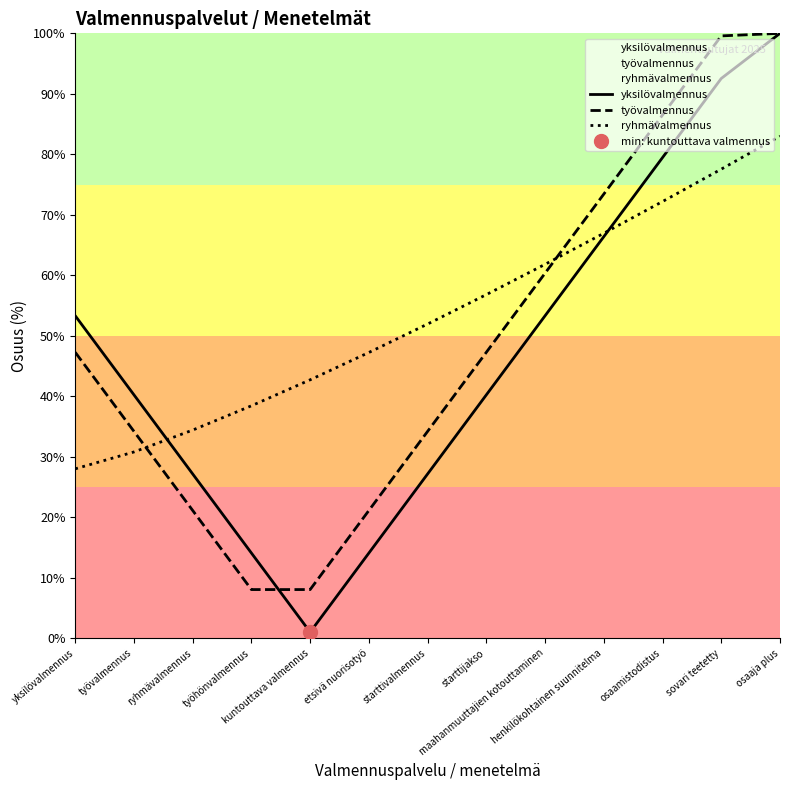

Count the number of data series in this chart.

3